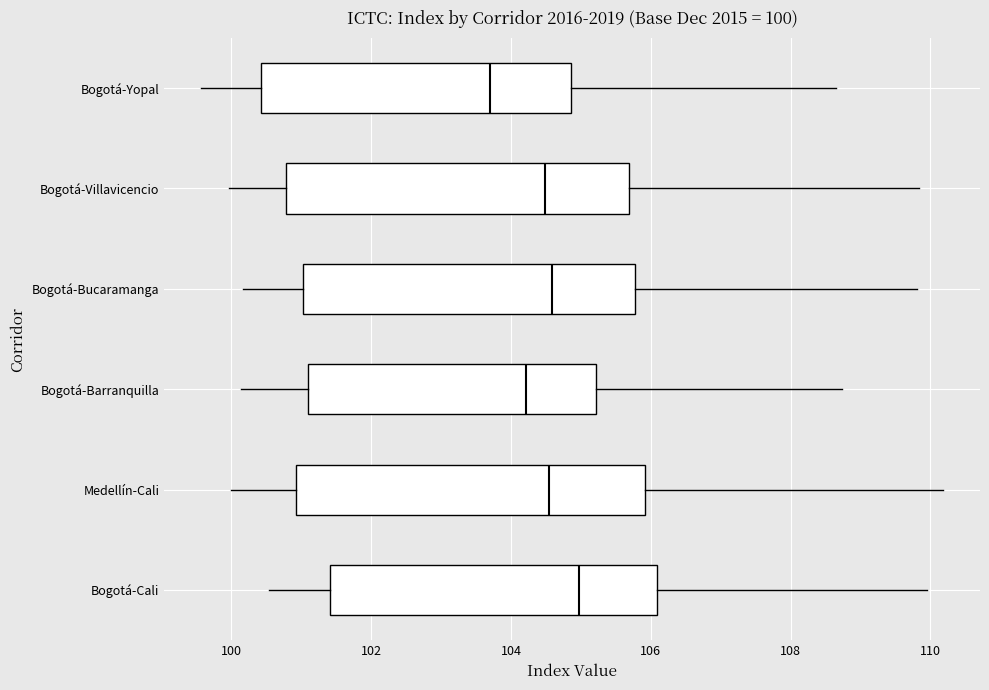

Which box's median line is the furthest to the right?

Bogotá-Cali